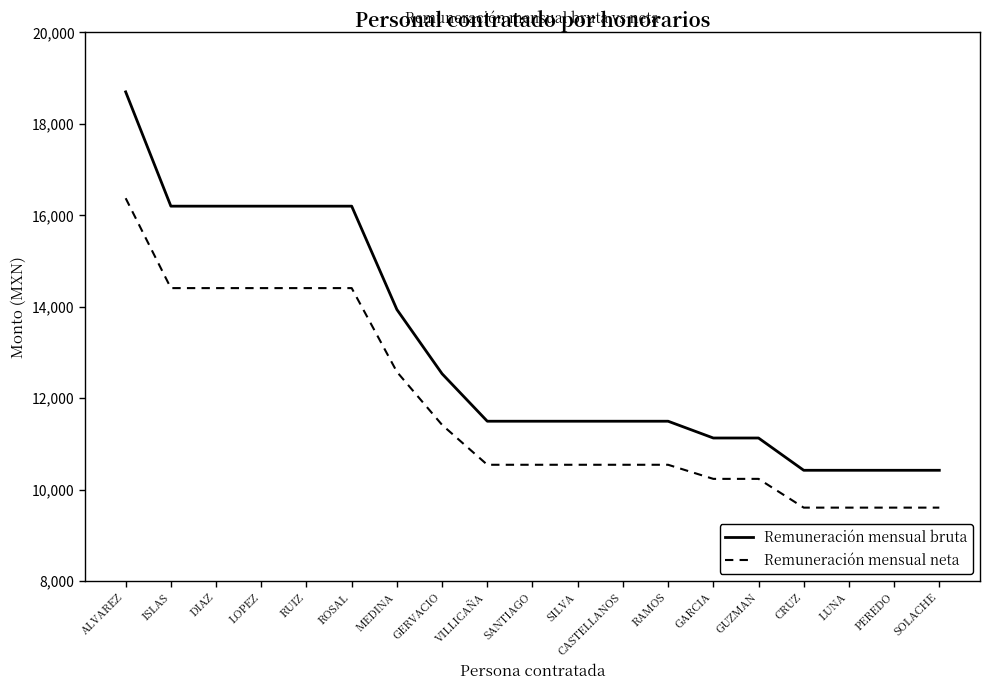

What is the minimum value for Remuneración mensual neta?

9606.1